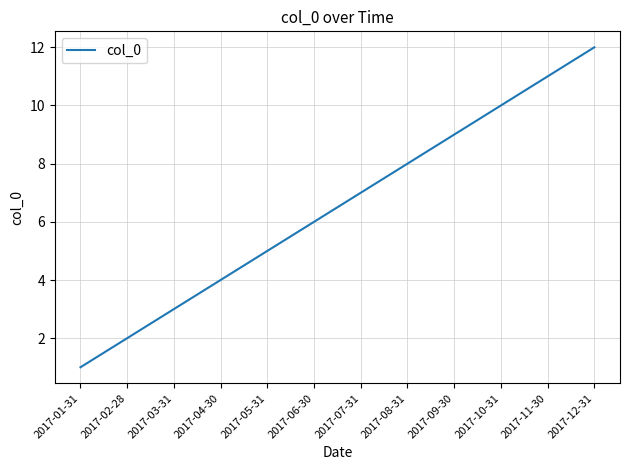

What value does the data have at 2017-08-31, to the nearest 10?

10